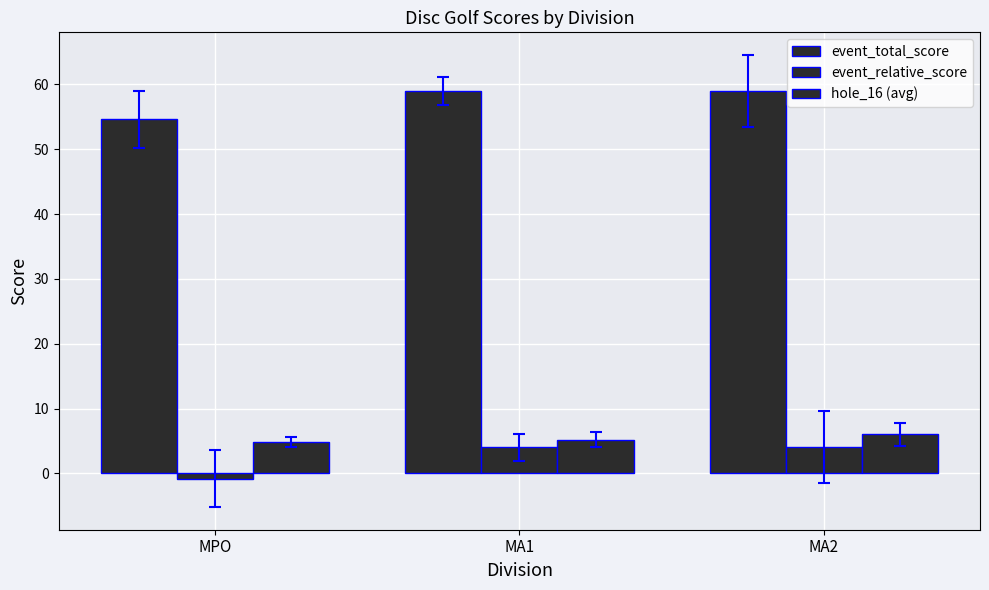

What is the total value across all series at MPO?

58.6